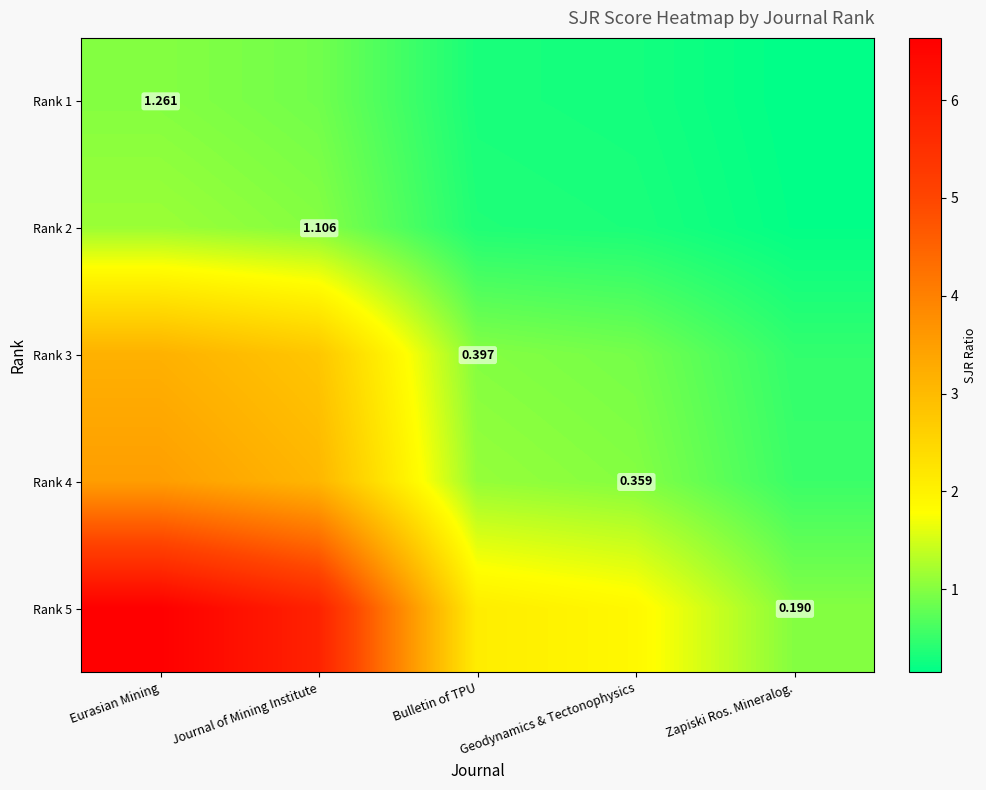

The Rank 2 series shows 1.0 at Journal of Mining Institute. True or false?

True